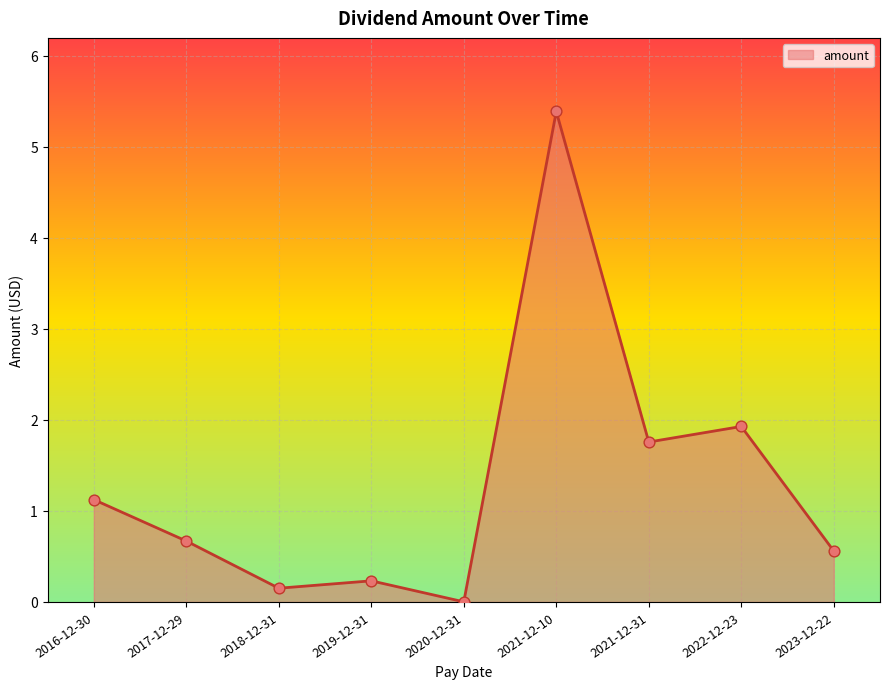

What is the change in value from 2019-12-31 to 2023-12-22?

+0.3